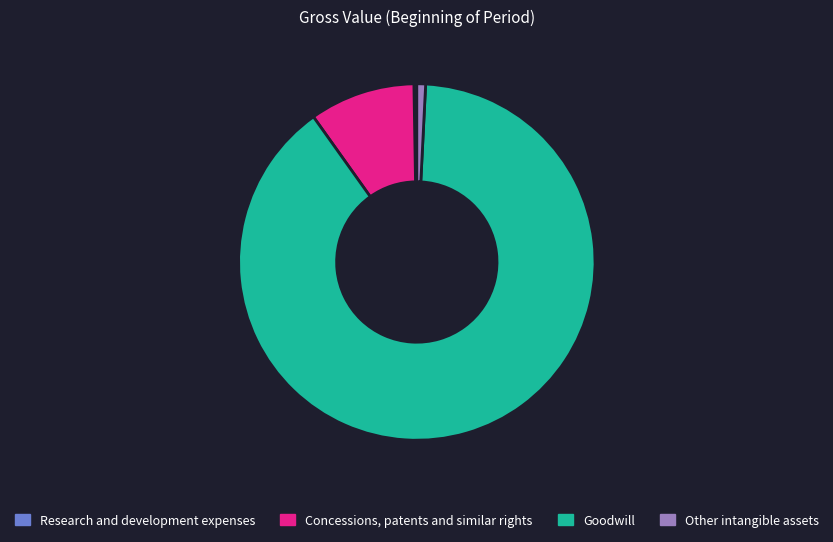

Is it true that Concessions, patents and similar rights is 2% of the pie?

False